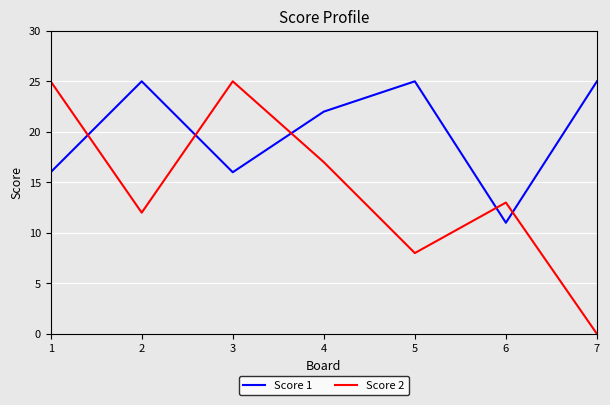

Is the value of Score 2 at 2 greater than the value of Score 1 at 5?

No